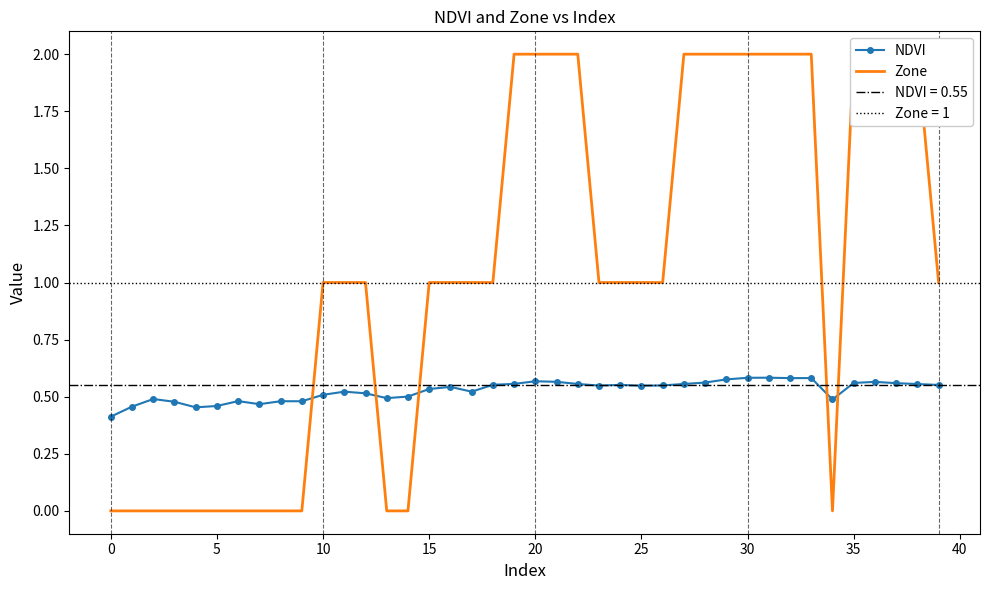

What value does the Zone series have at 38?

2.0